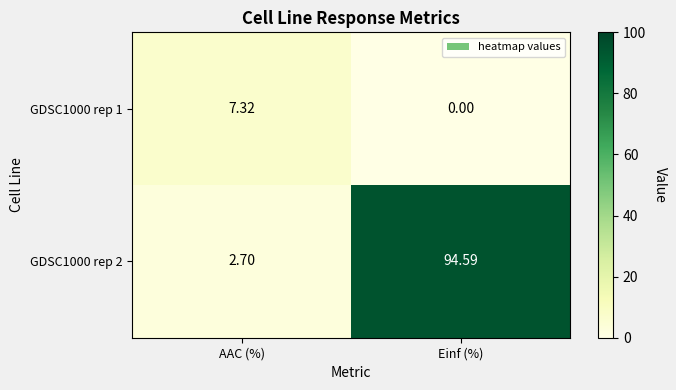

Rank the series by their average value, from highest to lowest.

GDSC1000 rep 2, GDSC1000 rep 1